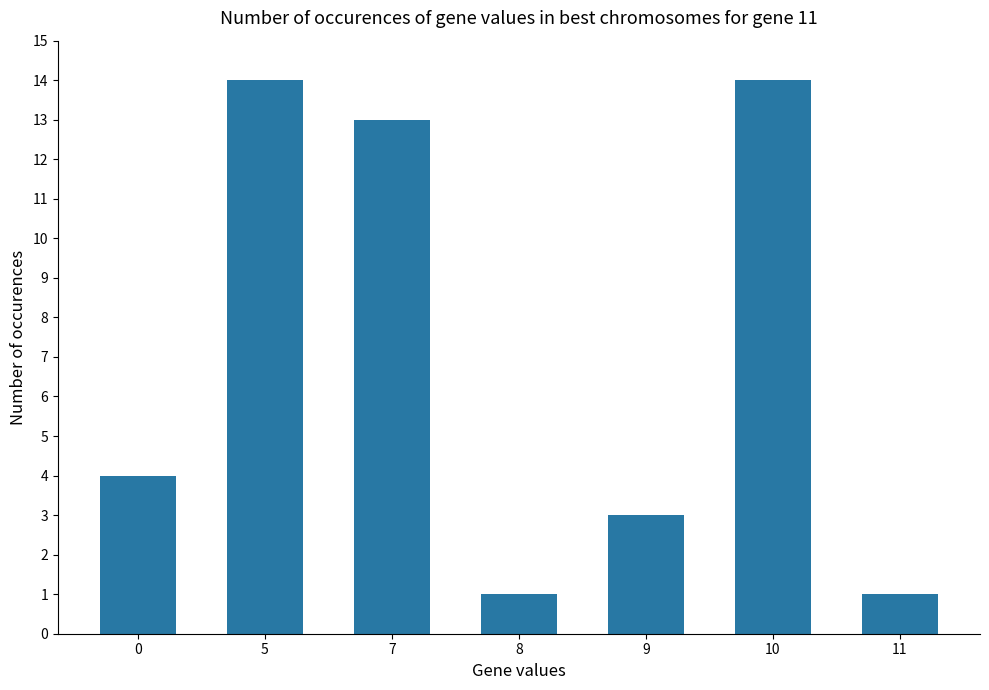

What is the average value?

7